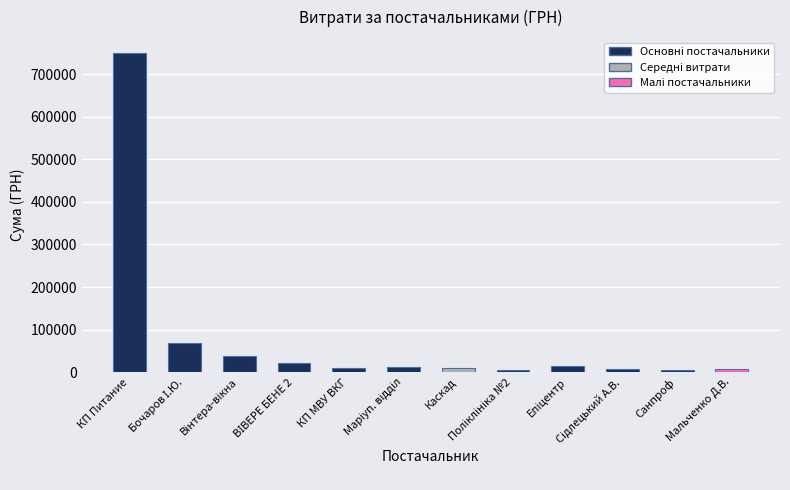

What is the difference between the maximum and second lowest values?

744209.4